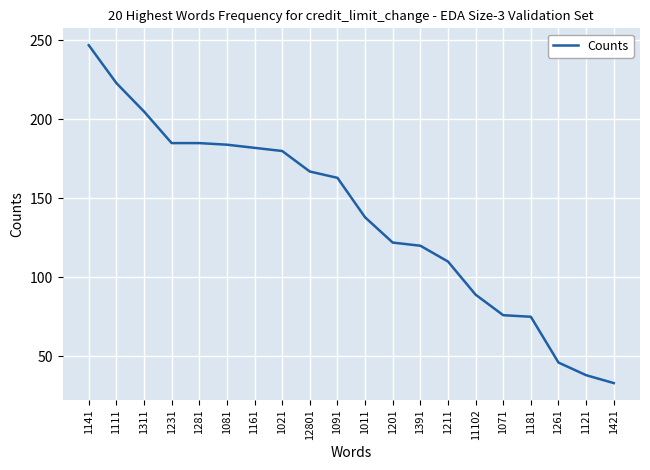

Where does the data first go above 163?

1141